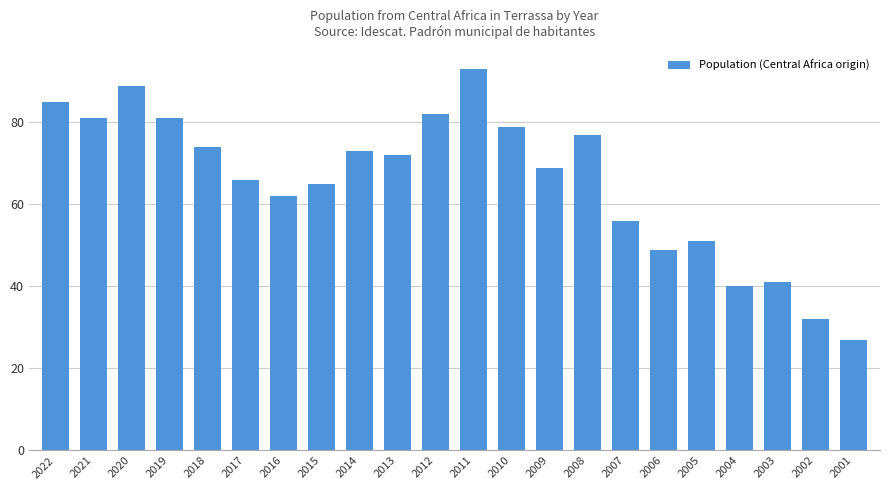

Reading left to right, extract all data points from this chart.

2022=85	2021=81	2020=89	2019=81	2018=74	2017=66	2016=62	2015=65	2014=73	2013=72	2012=82	2011=93	2010=79	2009=69	2008=77	2007=56	2006=49	2005=51	2004=40	2003=41	2002=32	2001=27